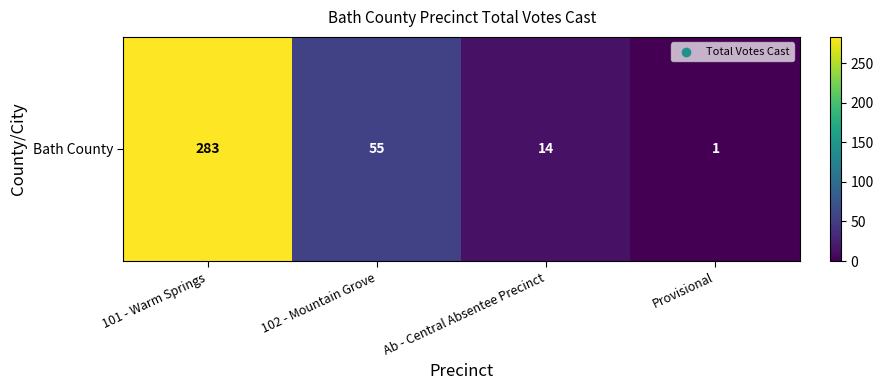

Where does the data first go above 55?

101 - Warm Springs